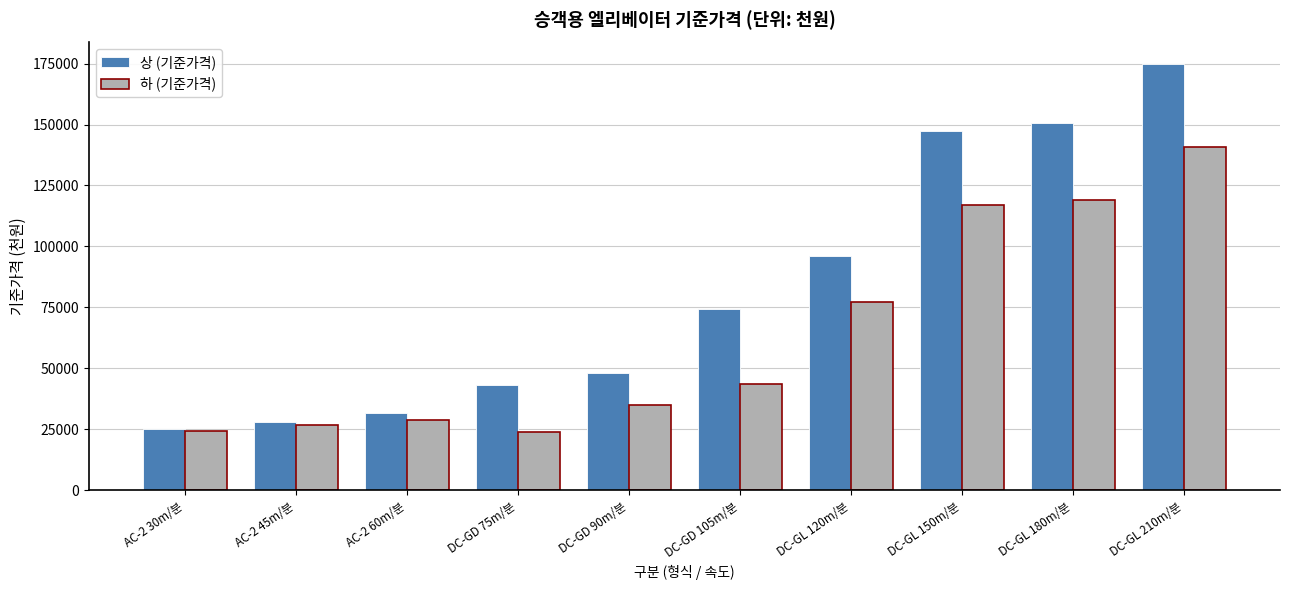

True or false: 상 (기준가격) has a value of 69590 at DC-GD 75m/분.

False